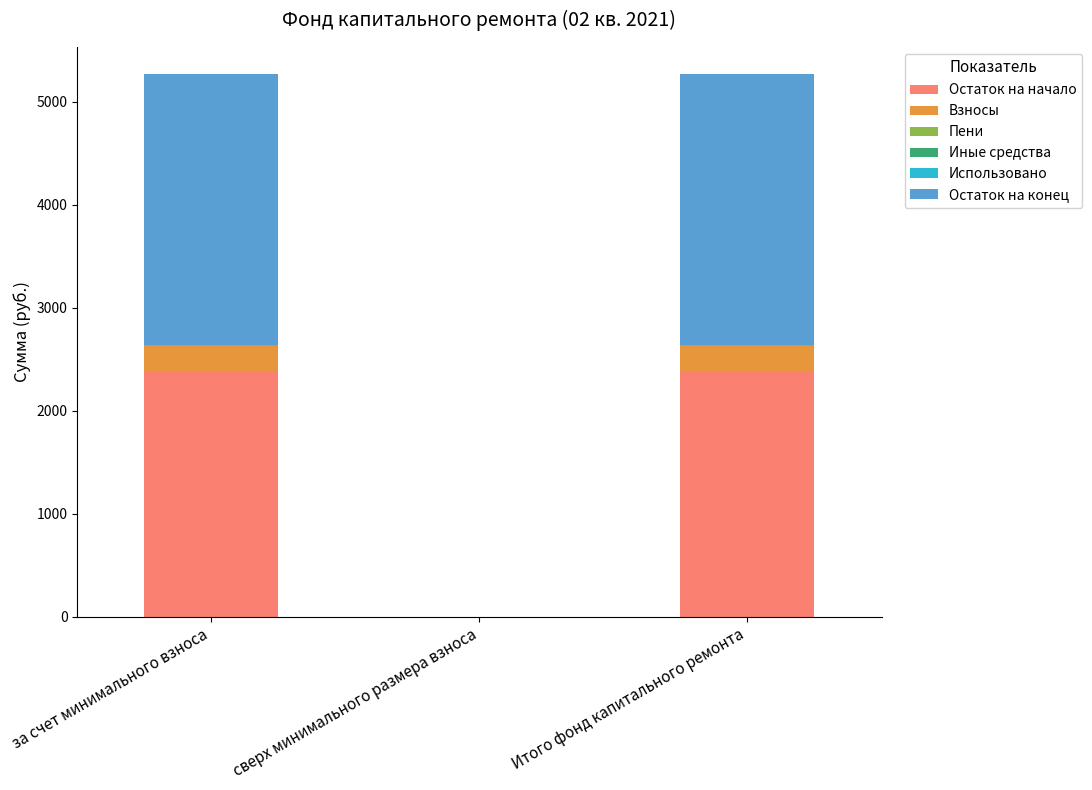

Is it true that Остаток на начало equals 2388.7 at Итого фонд капитального ремонта?

True